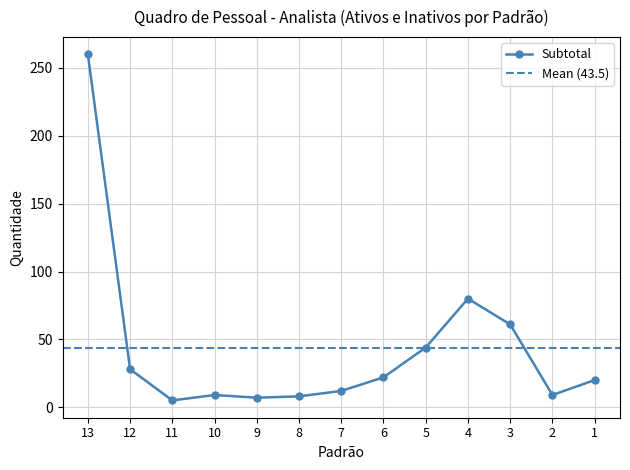

What is the maximum value for Subtotal?

260